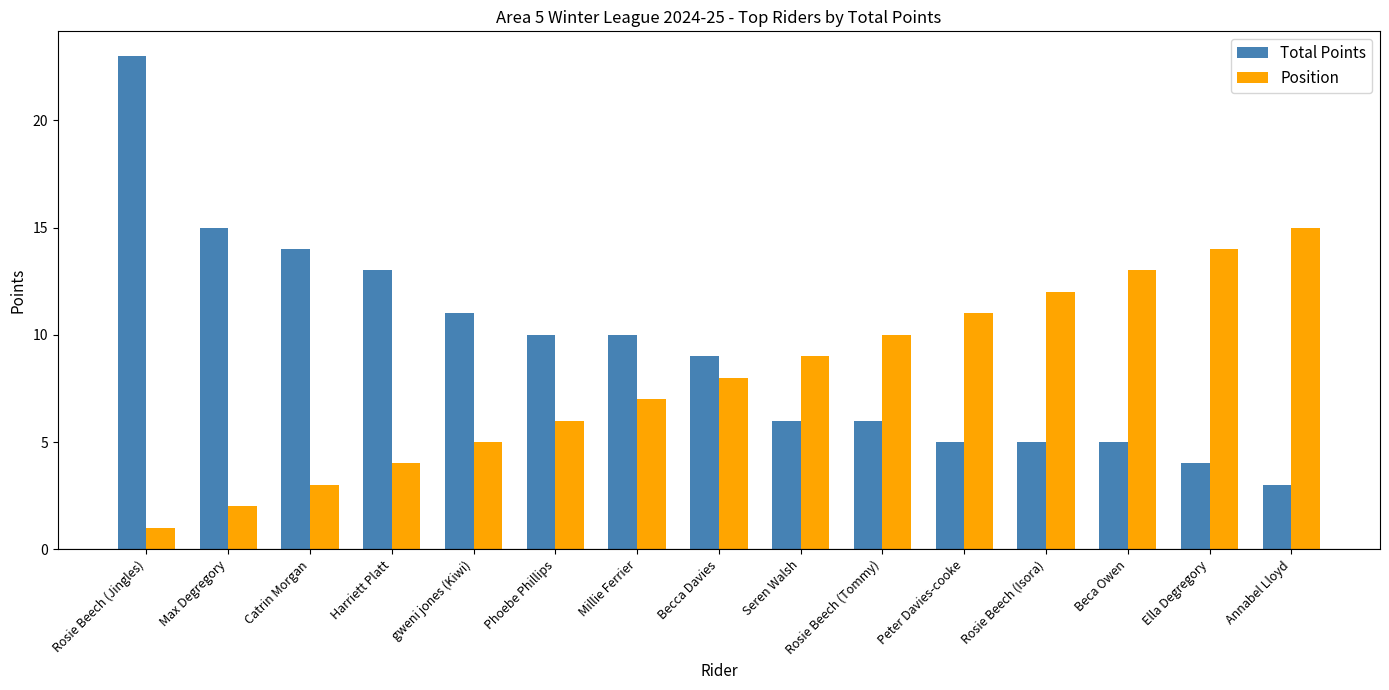

Rank the series at Seren Walsh from highest to lowest value.

Position, Total Points